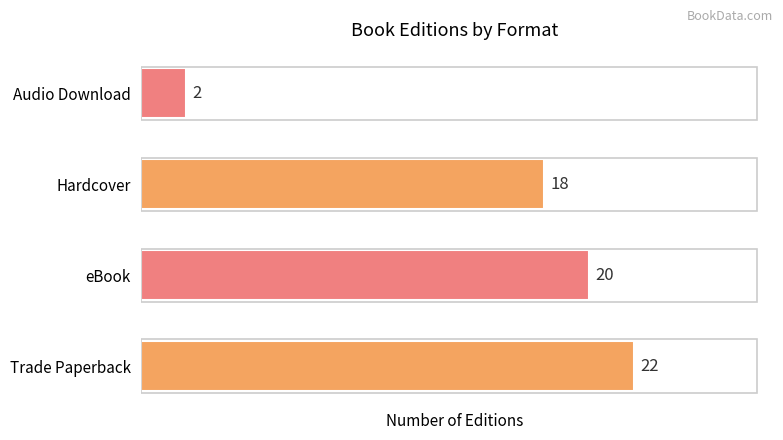

How many bars are there in total?

4